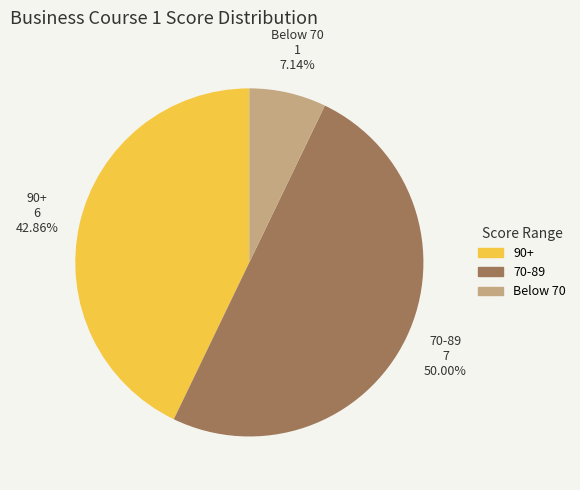

What is the ratio of the value at 90+ to the value at Below 70?

6.0